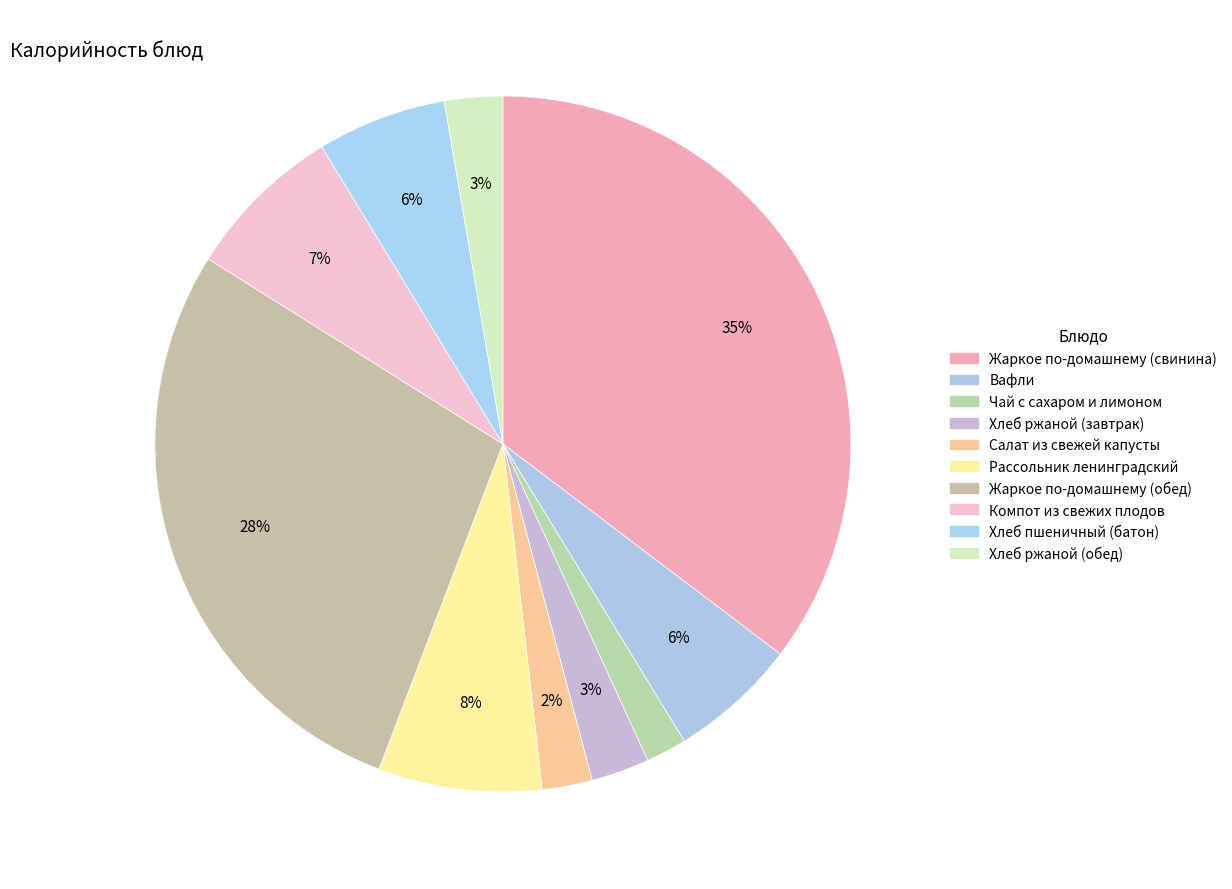

To the nearest percent, what percentage of the pie is Компот из свежих плодов?

7%